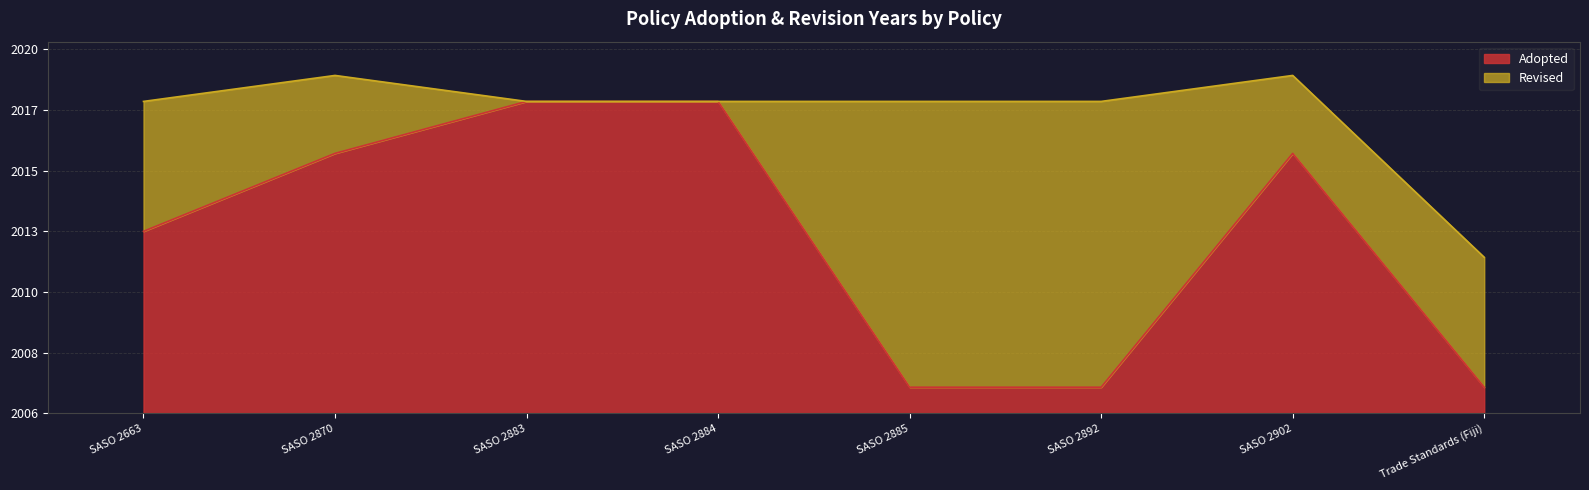

True or false: Adopted and Revised intersect in this chart.

False